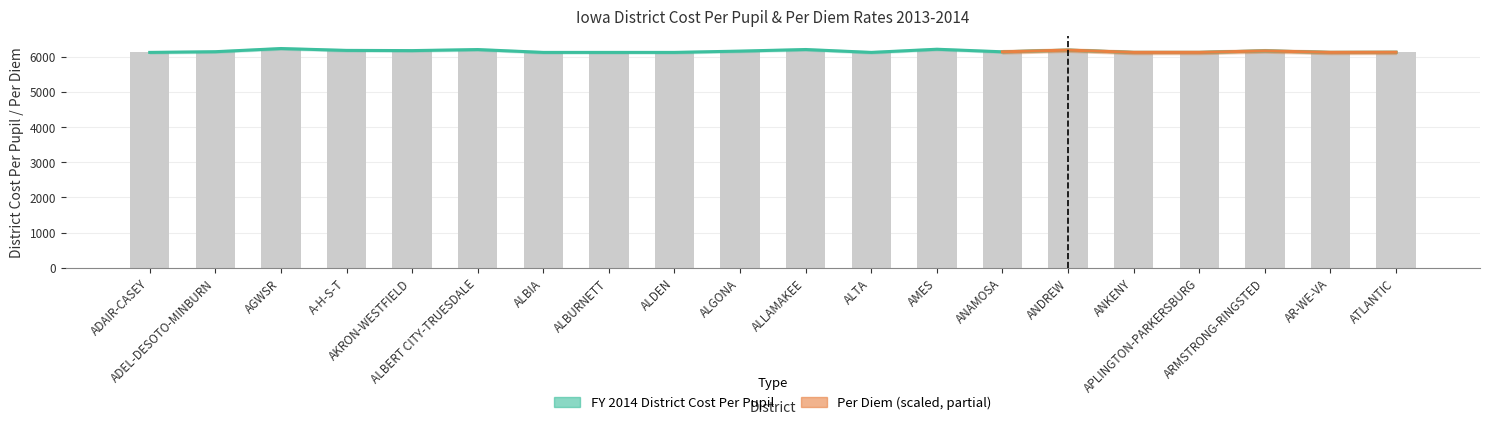

The value of Per Diem at ALLAMAKEE is 8588. True or false?

False